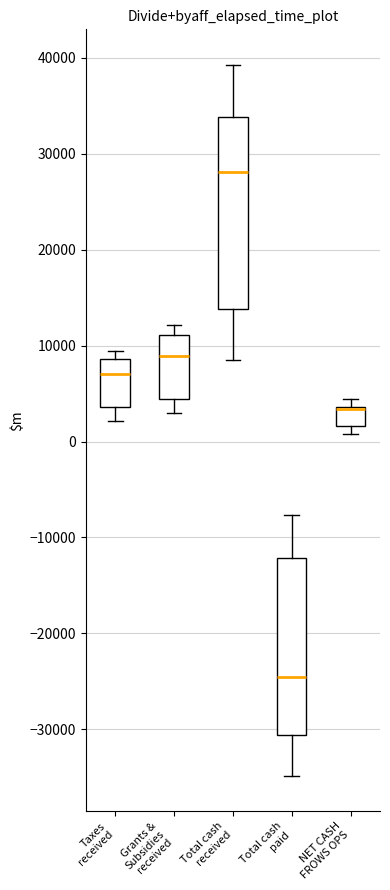

Comparing the boxes themselves (not the whiskers), which one is the tallest?

Total cash received